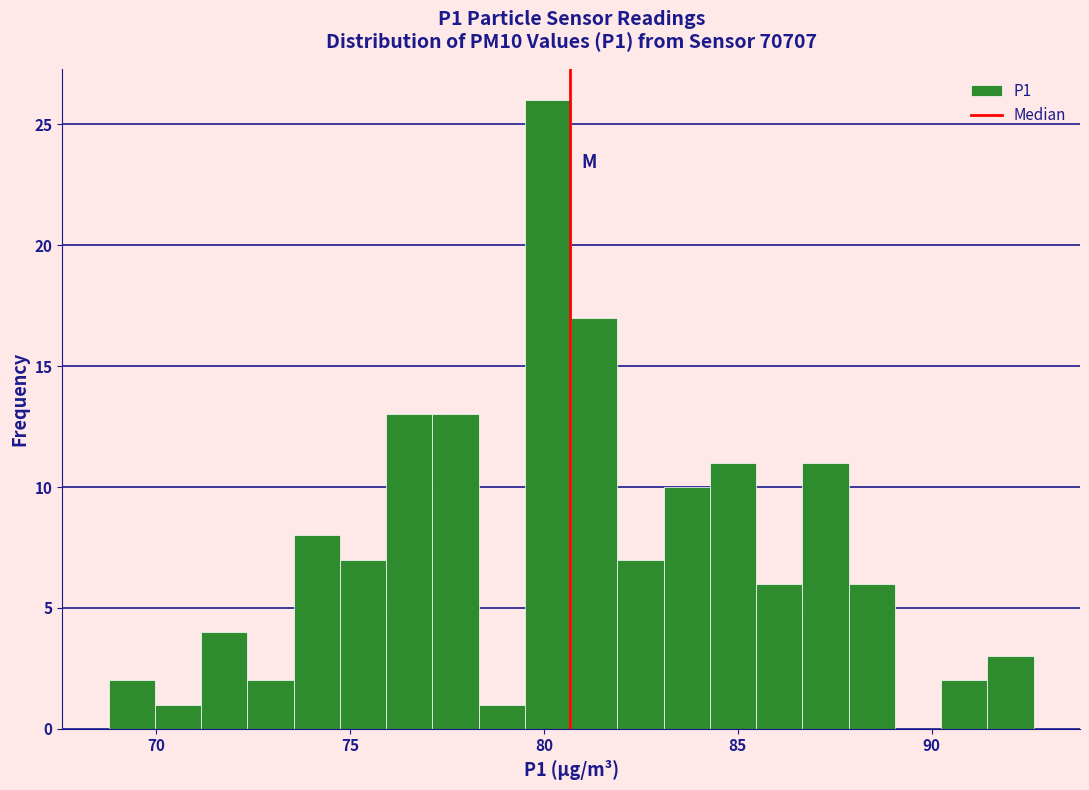

Around what value on the x-axis is the tallest bar? Give the approximate position of its centre, as read against the axis.

80.0